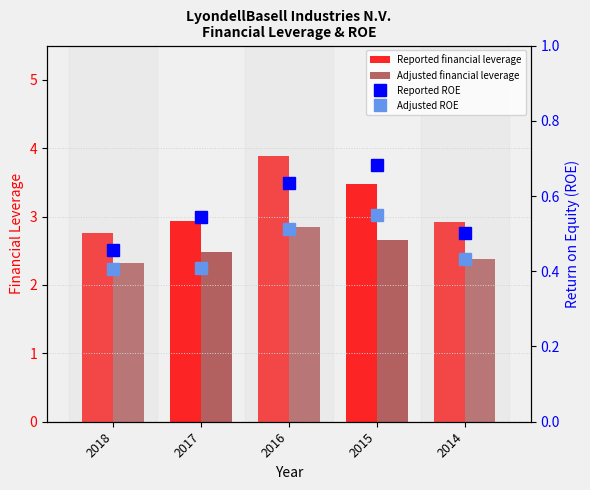

What are all the series names shown in the legend?

Reported financial leverage, Adjusted financial leverage, Reported ROE, Adjusted ROE